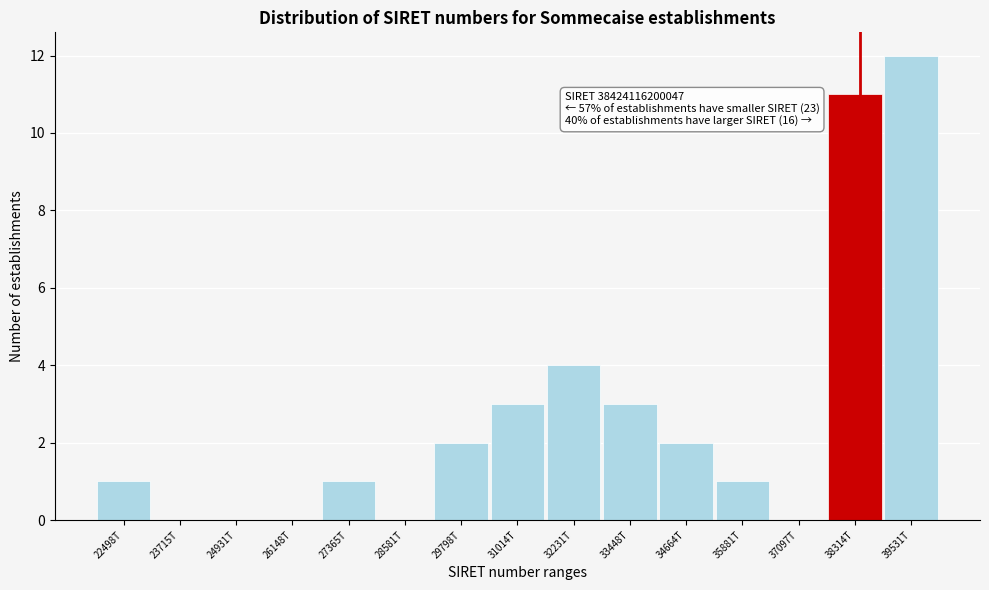

Reading left to right, what are all the values shown in this chart?

22498T=1	23715T=0	24931T=0	26148T=0	27365T=1	28581T=0	29798T=2	31014T=3	32231T=4	33448T=3	34664T=2	35881T=1	37097T=0	38314T=11	39531T=12